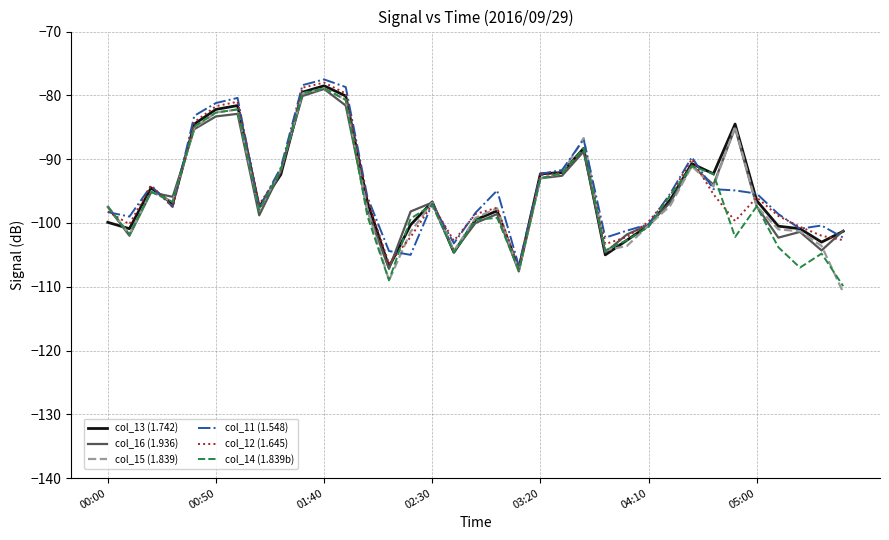

What is the smallest value displayed?

-110.9